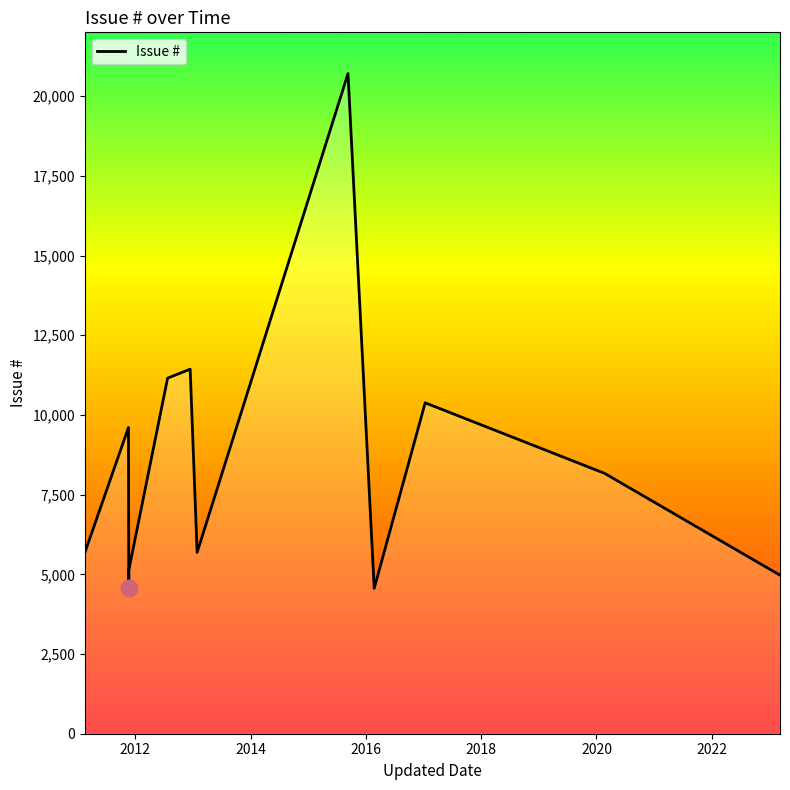

How many distinct data groups are displayed?

1